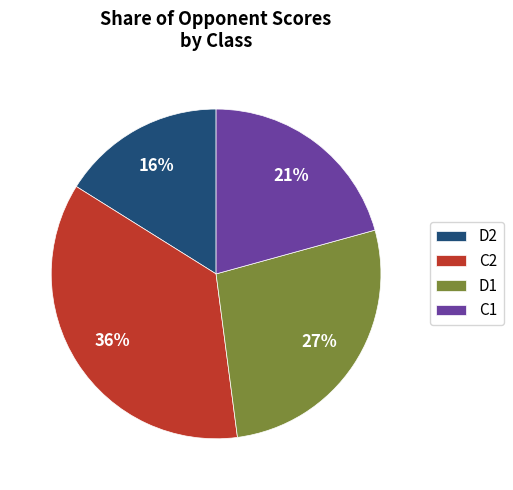

True or false: D2 accounts for 25% of the total.

False